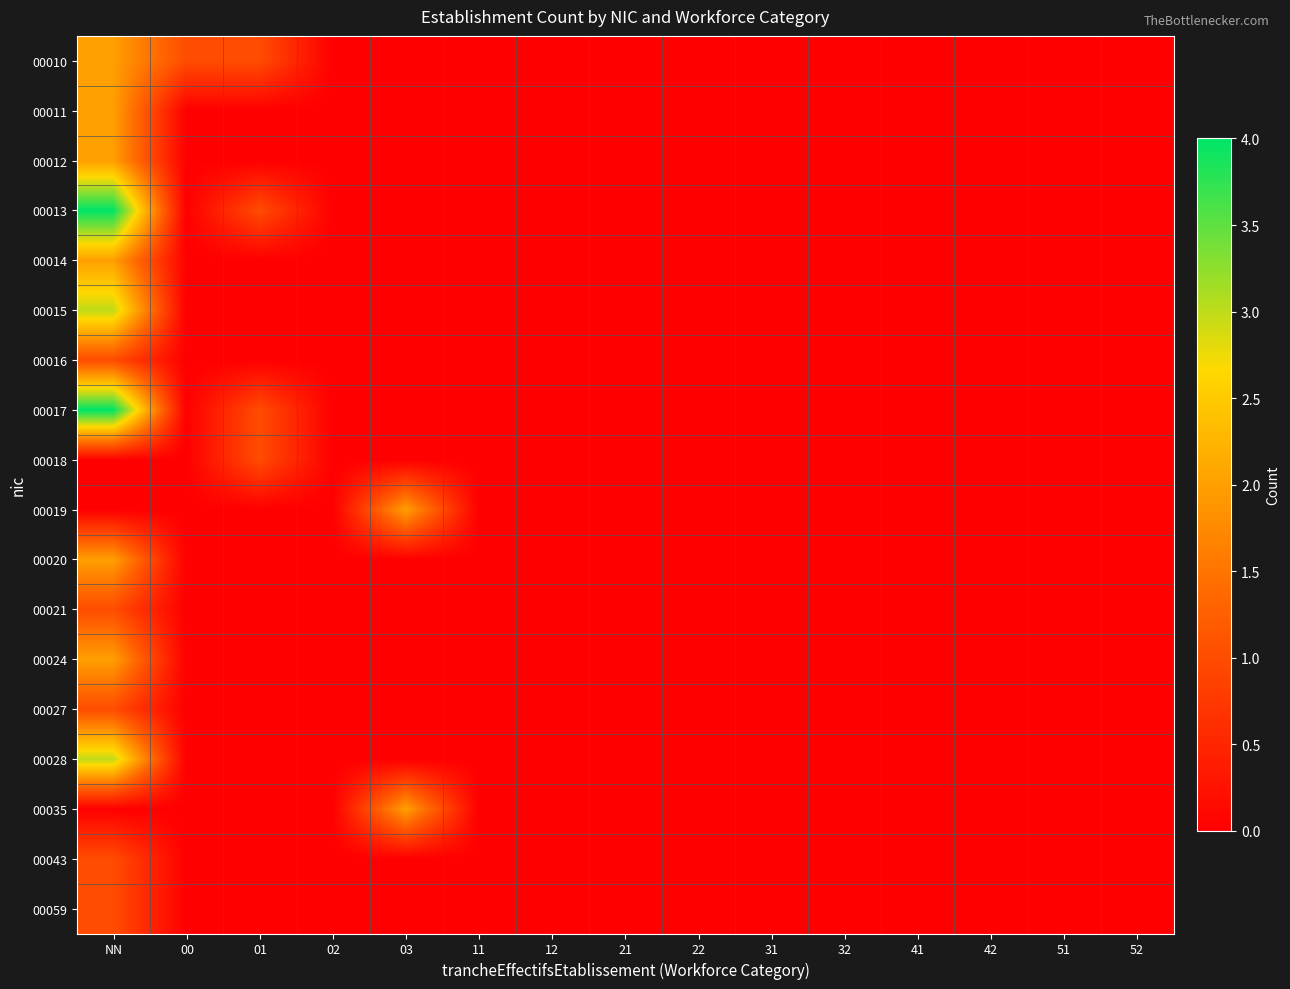

Count the number of data series in this chart.

18